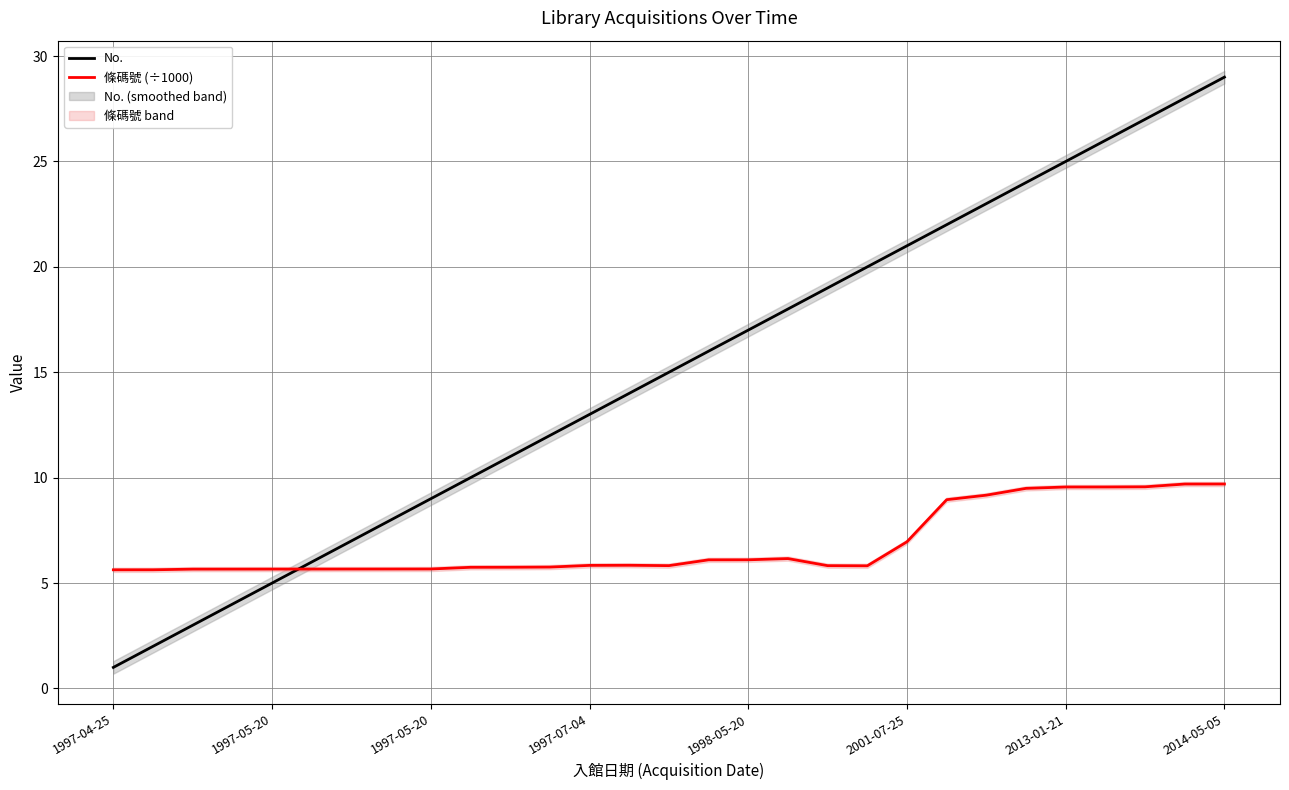

Which series has the widest spread of values?

No.